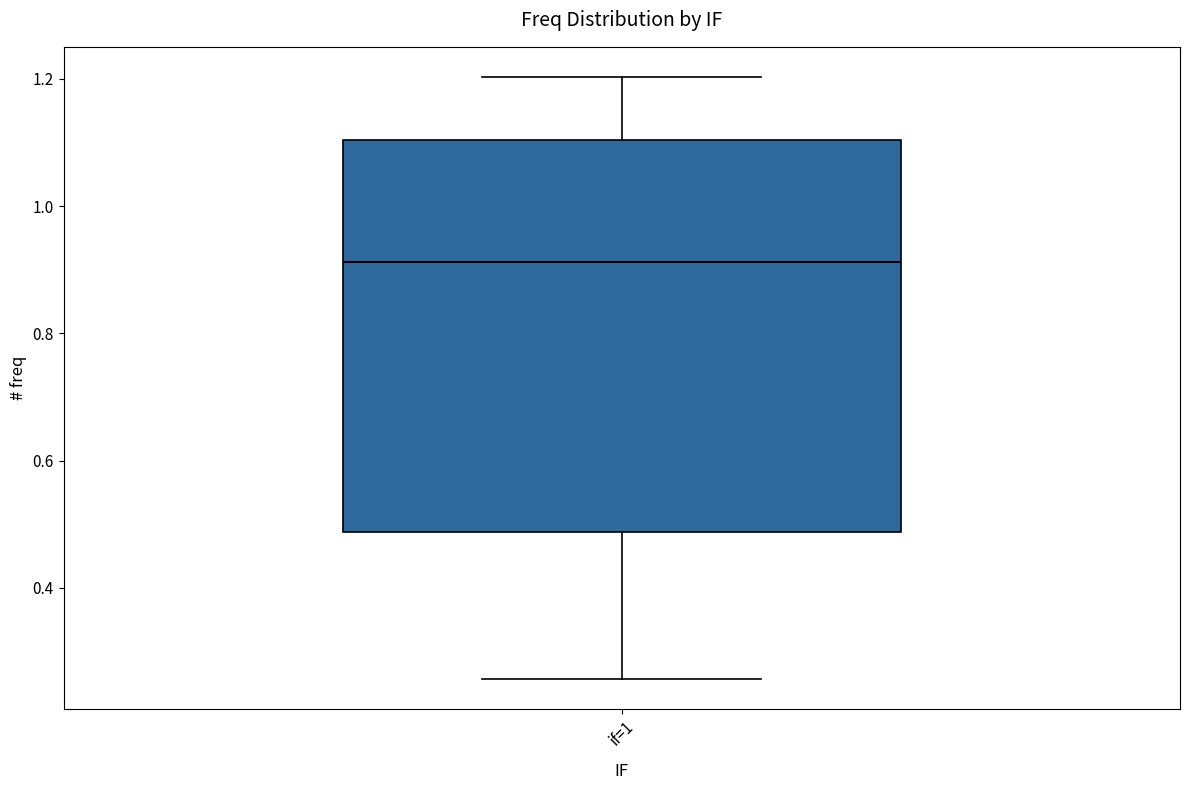

Where does the upper whisker of the box for if=1 end on the y-axis? The values are not printed on the chart, so give them approximately, as read against the axis.

1.20